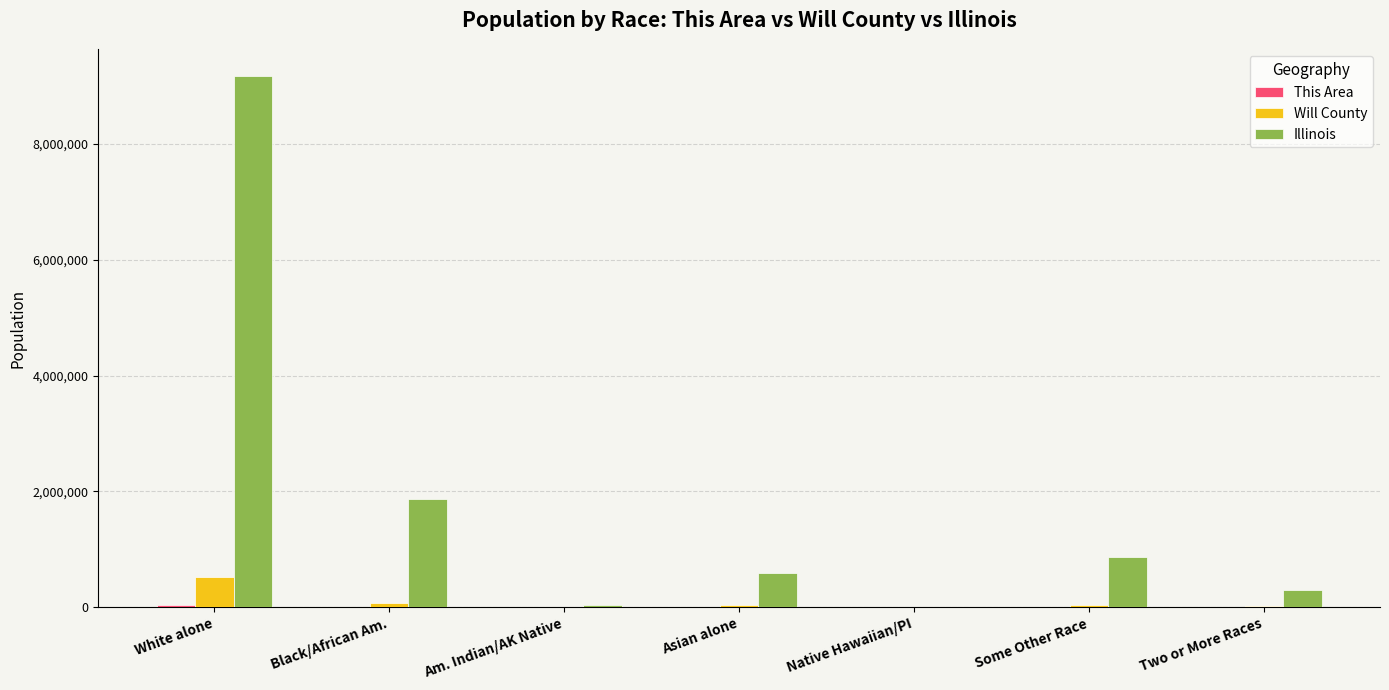

What is the sum of the Will County values at Two or More Races and Asian alone?

46289